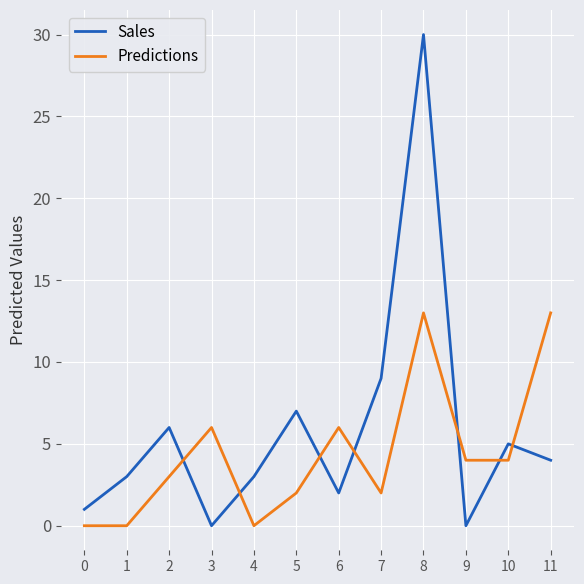

Which series ends up on top after the final intersection of Sales and Predictions?

Predictions